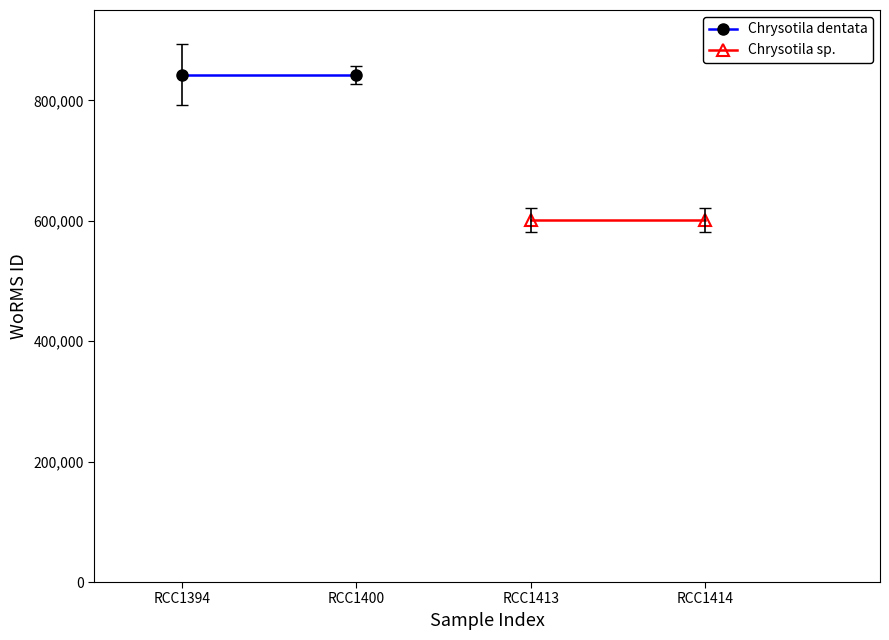

Which series has the largest range (max minus min)?

Chrysotila dentata